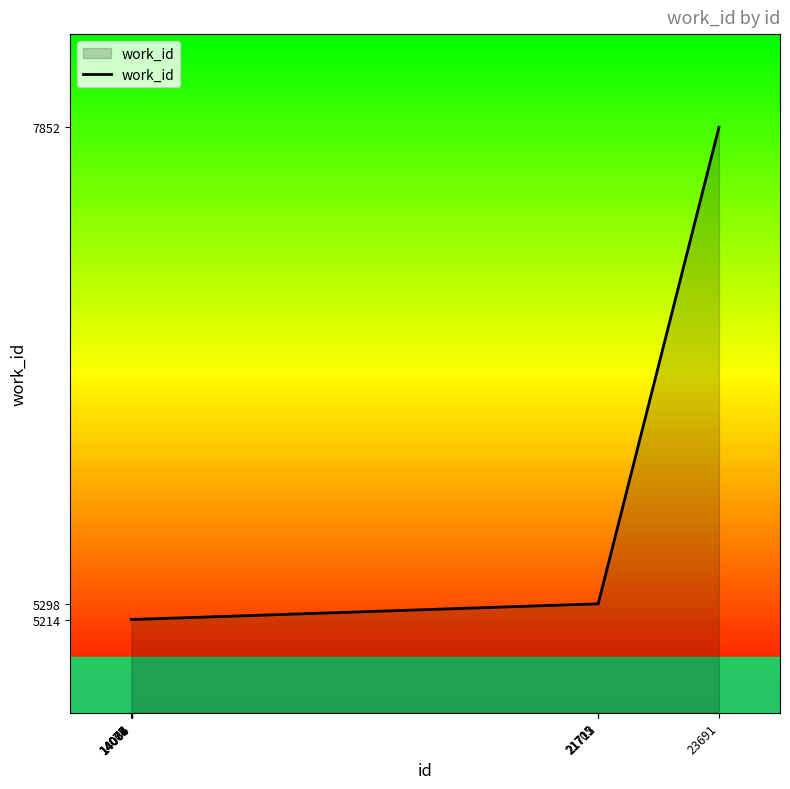

What is the ratio of the value at 14070 to the value at 21705?

1.0